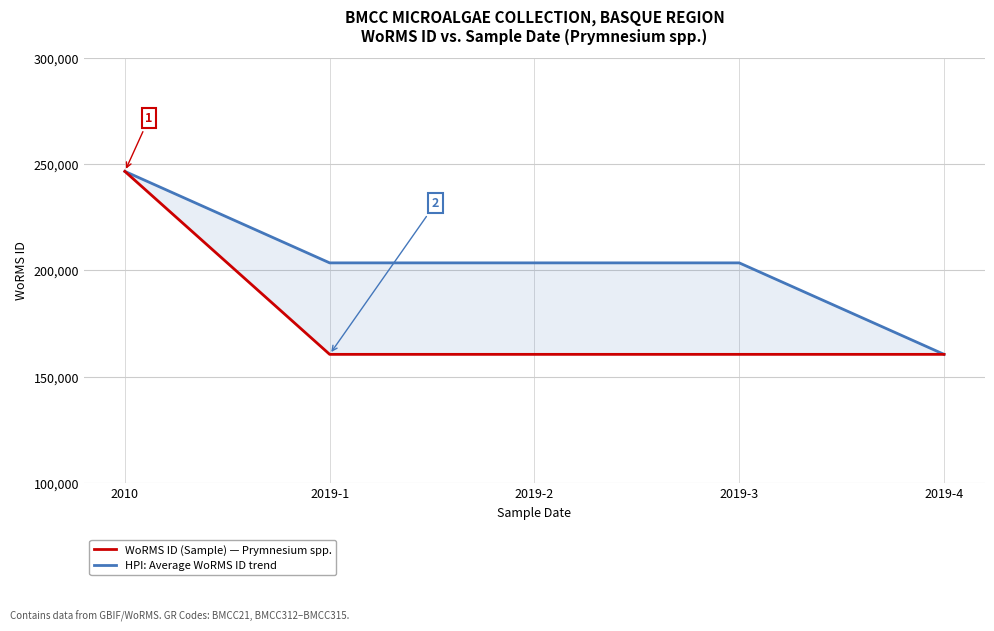

Where does the HPI: Average WoRMS ID trend series first go above 203582?

2010